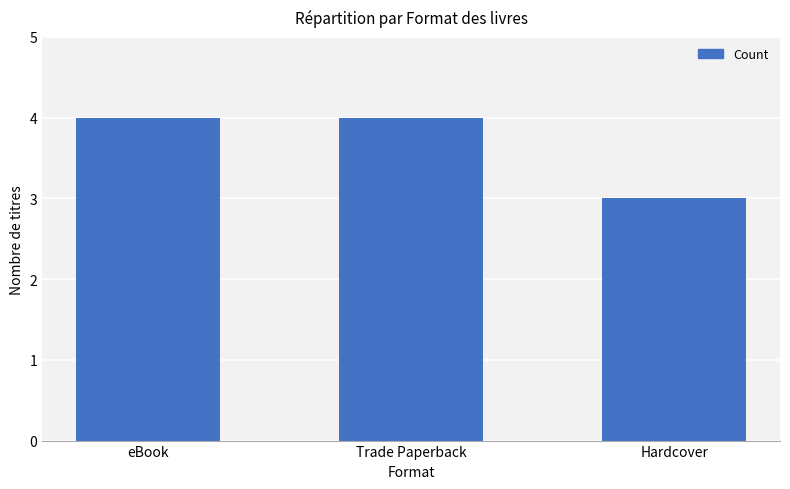

Reading right to left, extract all data points from this chart.

Hardcover=3	Trade Paperback=4	eBook=4